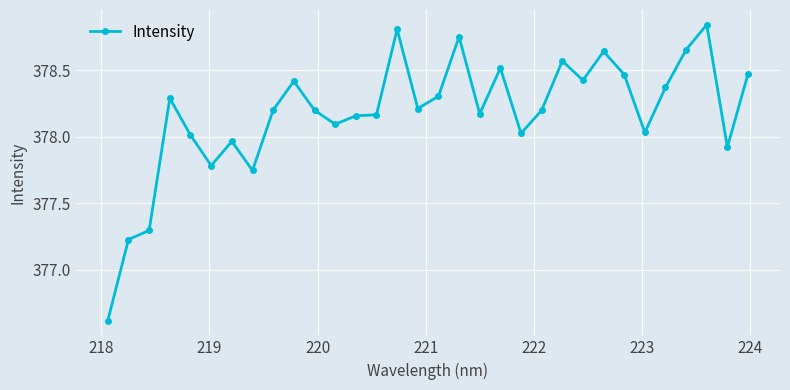

Does the chart display data point markers on the line(s)?

Yes